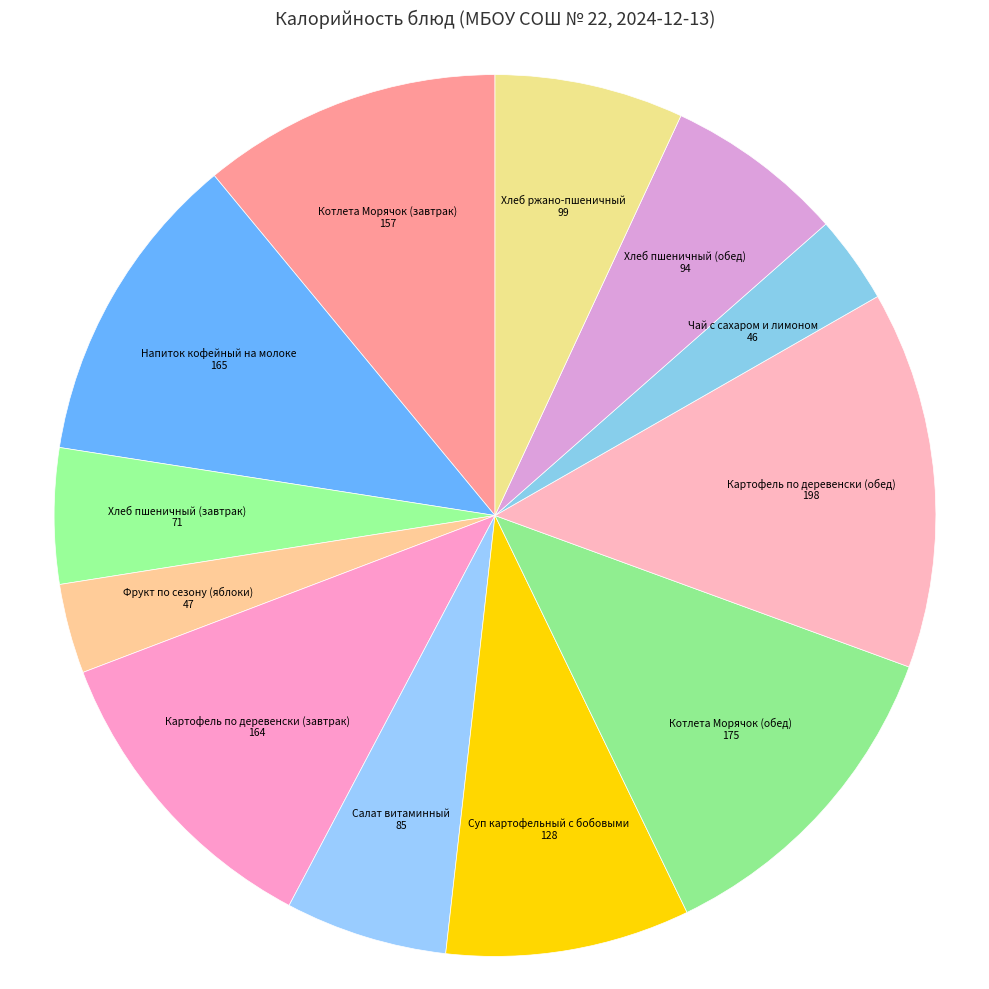

Which has a higher value, Напиток кофейный на молоке or Салат витаминный?

Напиток кофейный на молоке